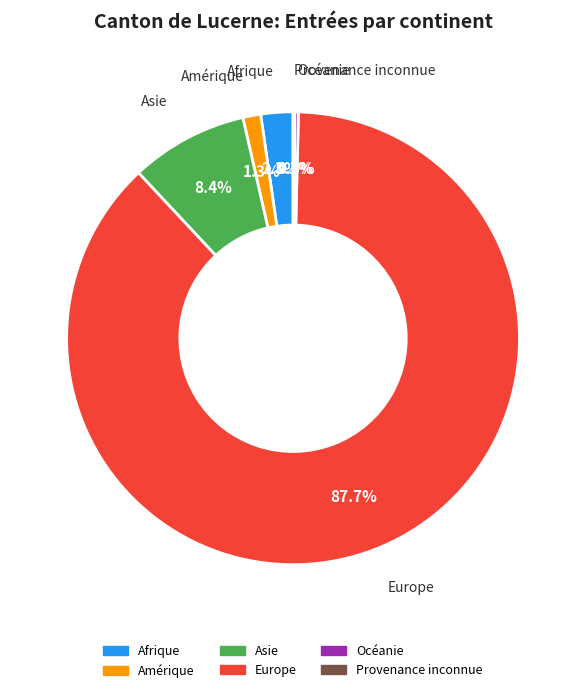

Does any single category account for the majority?

Yes